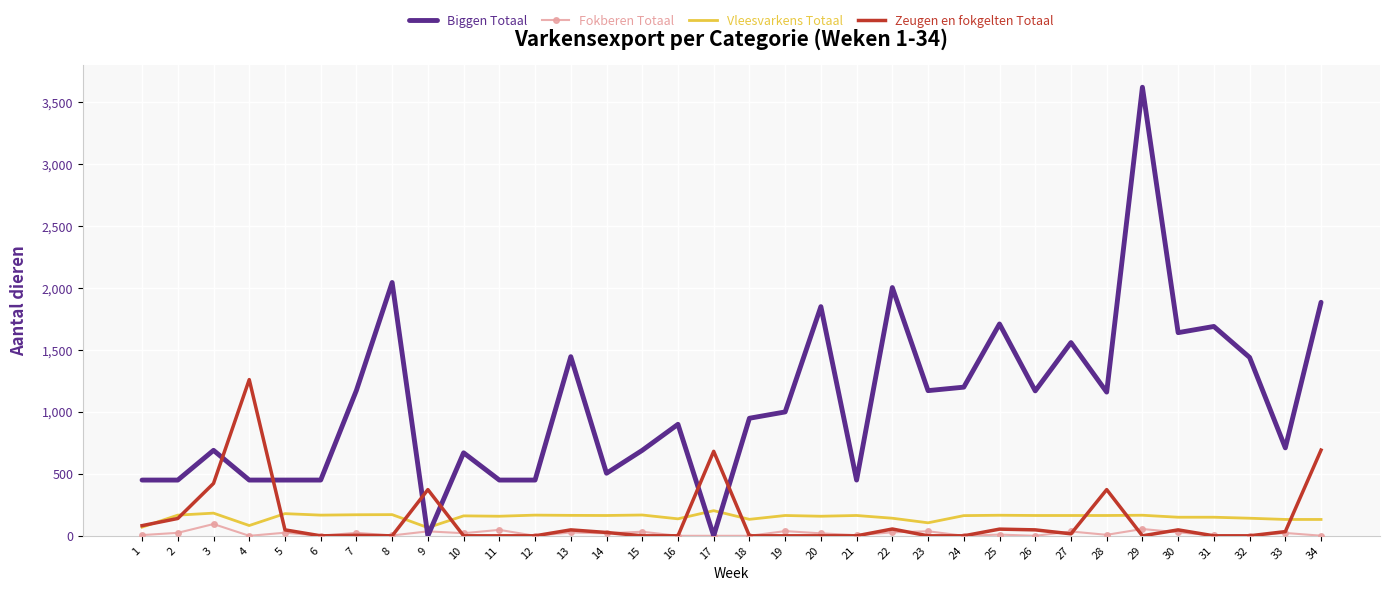

The value of Biggen Totaal at 25 is 536. True or false?

False